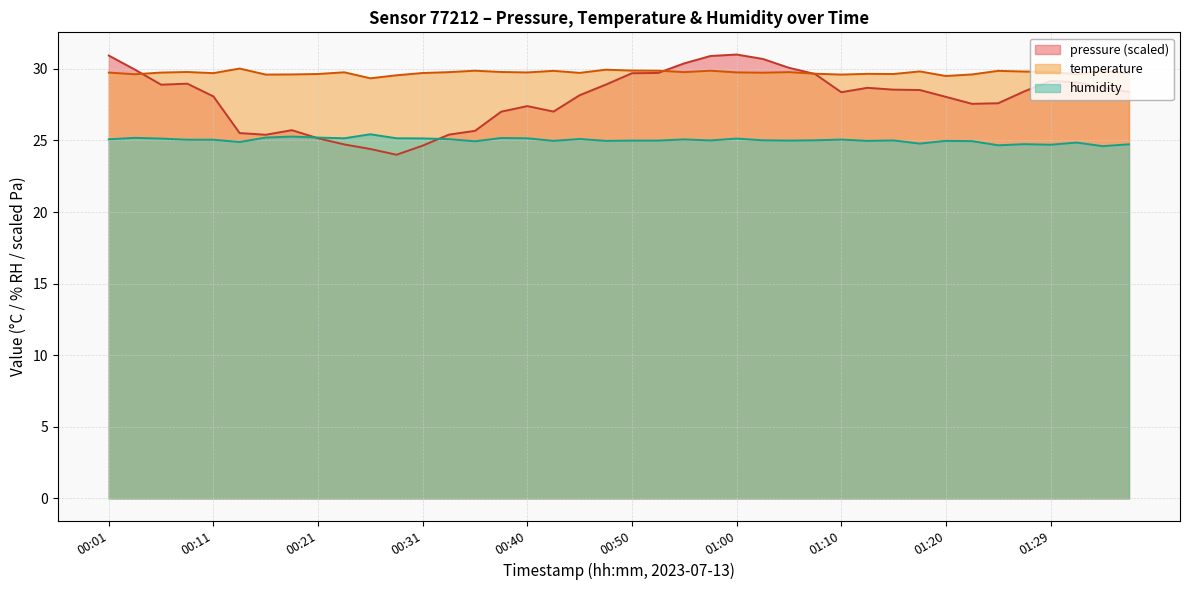

Reading left to right, list all the values displayed in this chart.

pressure: 30.9	29.9	28.9	29.0	28.1	25.5	25.4	25.7	25.1	24.7	24.4	24.0	24.6	25.4	25.7	27.0	27.4	27.0	28.2	28.9	29.7	29.7	30.4	30.9	31.0	30.7	30.1	29.6	28.4	28.7	28.5	28.5	28.0	27.6	27.6	28.4	29.2	29.1	28.7	28.4
temperature: 29.7	29.6	29.7	29.8	29.7	30.0	29.6	29.6	29.6	29.8	29.3	29.6	29.7	29.8	29.9	29.8	29.8	29.9	29.7	29.9	29.9	29.9	29.8	29.9	29.8	29.7	29.8	29.7	29.6	29.6	29.6	29.8	29.5	29.6	29.9	29.8	29.8	29.6	29.9	29.7
humidity: 25.1	25.2	25.1	25.1	25.1	24.9	25.2	25.3	25.2	25.1	25.4	25.1	25.1	25.1	24.9	25.2	25.1	25.0	25.1	25.0	25.0	25.0	25.1	25.0	25.1	25.0	25.0	25.0	25.1	25.0	25.0	24.8	25.0	24.9	24.7	24.7	24.7	24.9	24.6	24.7